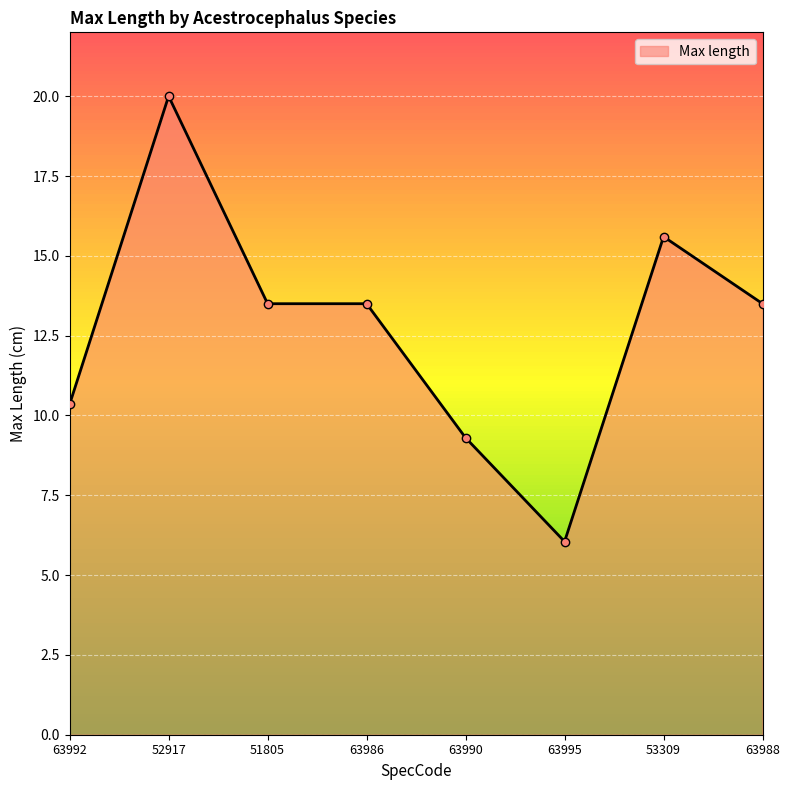

What is the approximate value at 63986?

13.5